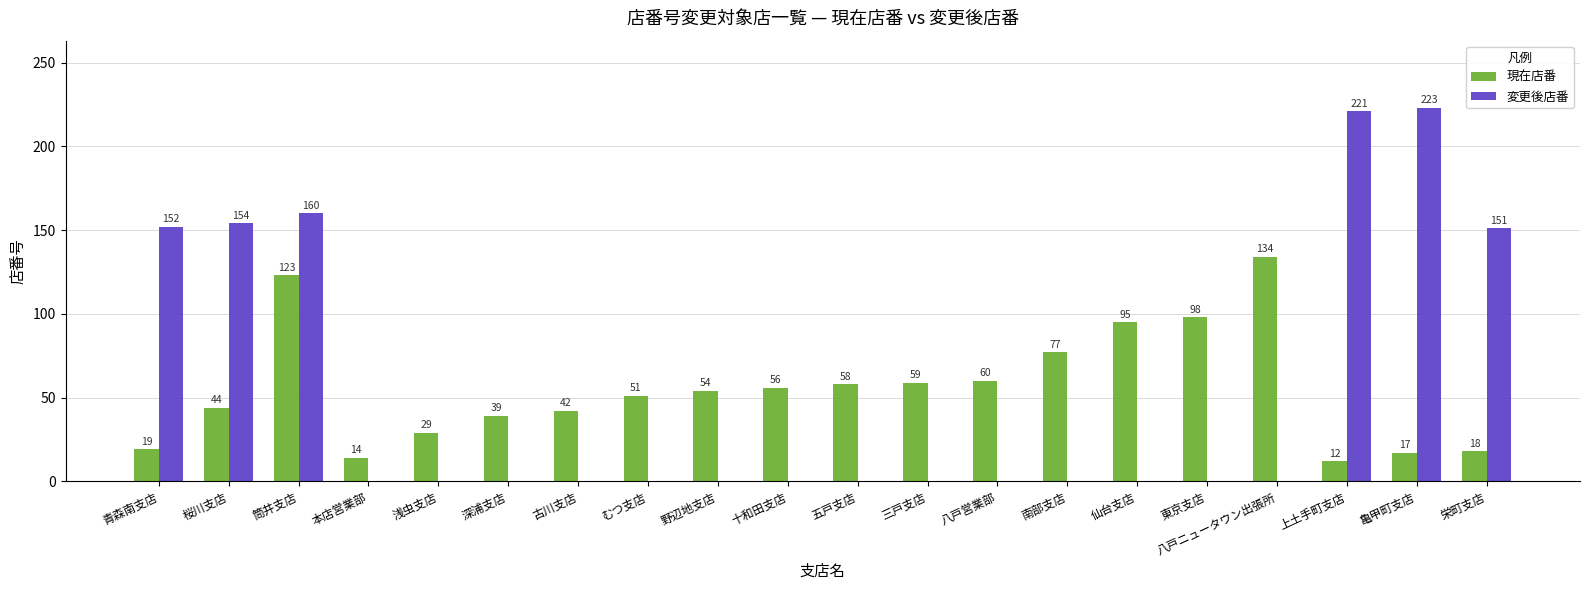

At which label does 変更後店番 reach its peak?

亀甲町支店